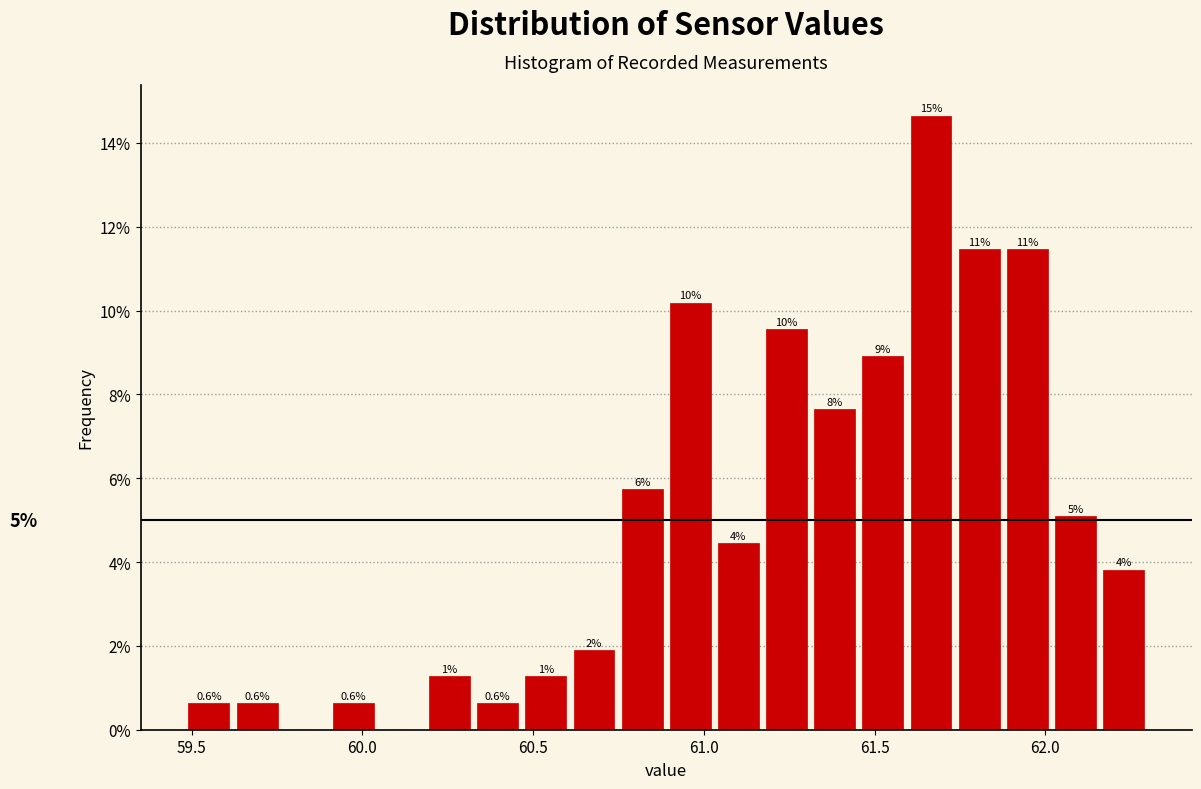

Around what value on the x-axis is the tallest bar? Give the approximate position of its centre, as read against the axis.

61.65